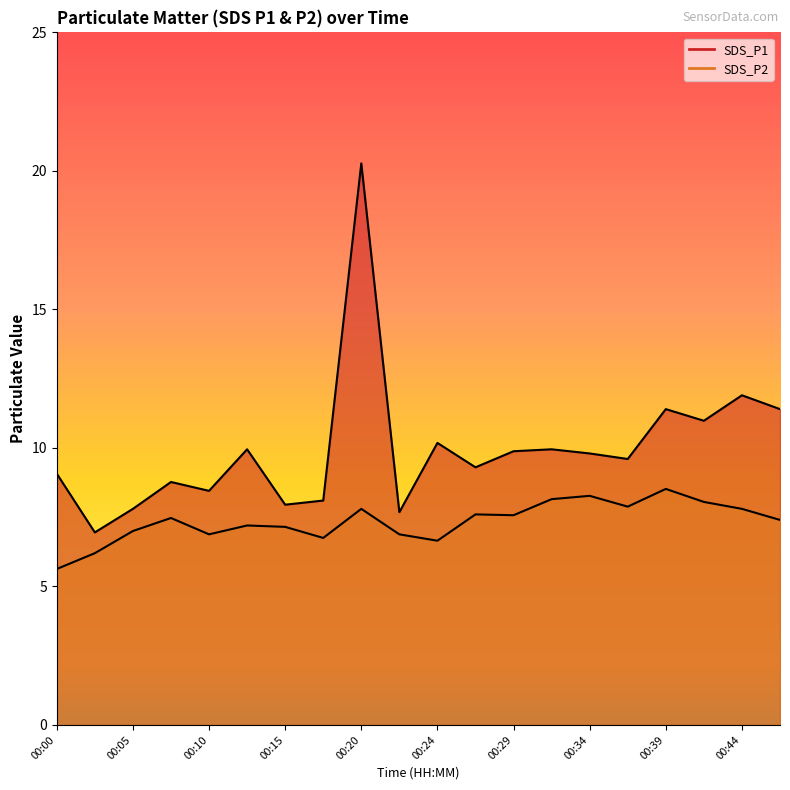

Where is the first local minimum for SDS_P2?

00:10